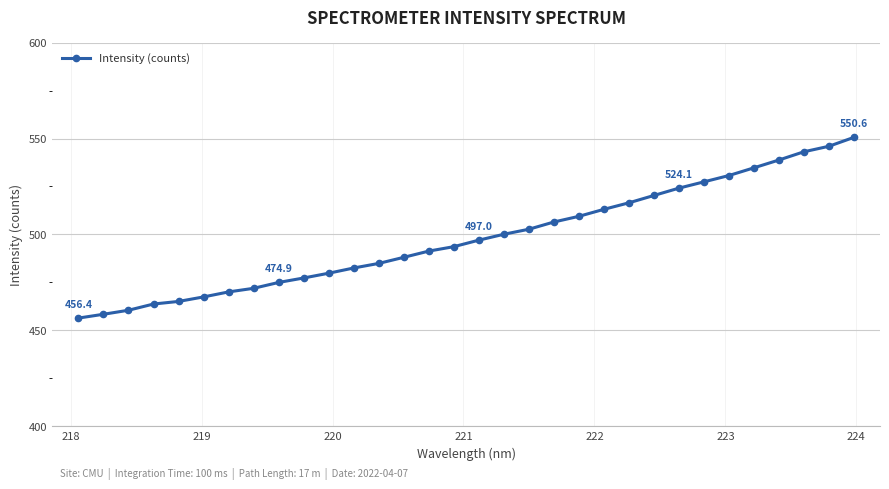

Reading left to right, list all the values displayed in this chart.

456.4	458.3	460.4	463.7	465.0	467.4	470.0	471.9	474.9	477.3	479.8	482.5	484.9	488.1	491.3	493.6	497.0	500.1	502.7	506.5	509.4	513.1	516.5	520.3	524.1	527.4	530.7	534.7	538.8	543.1	545.9	550.6